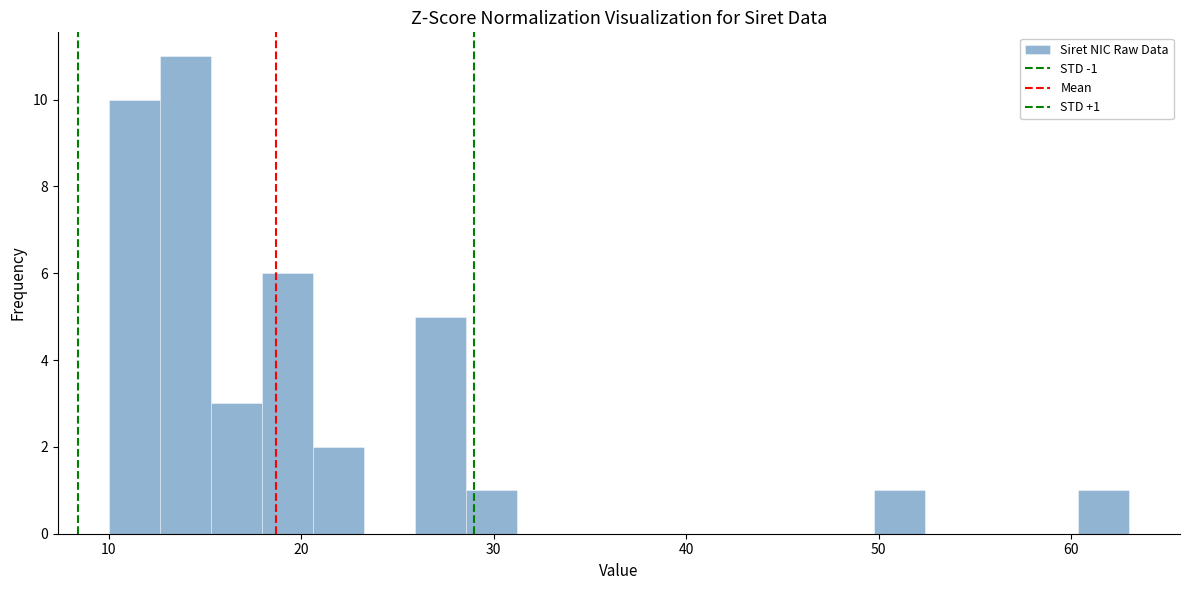

Around what value on the x-axis is the tallest bar? Give the approximate position of its centre, as read against the axis.

14